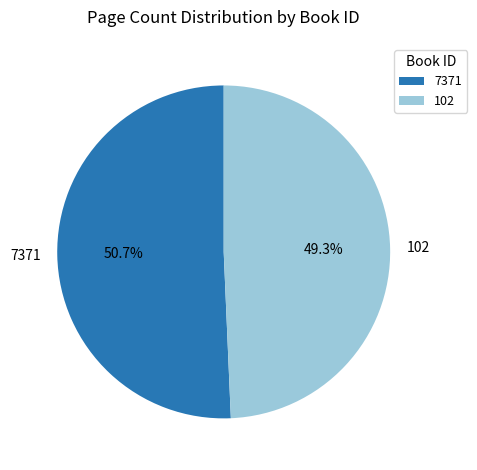

Is it true that 7371 is 51% of the pie?

True